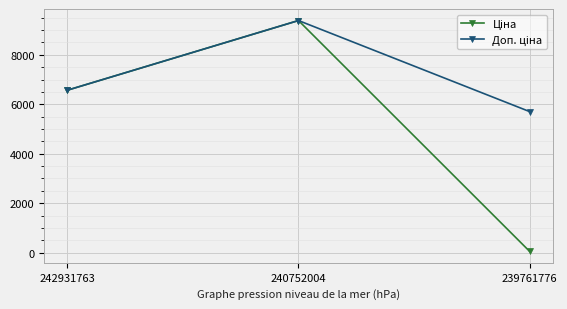

Which category has the lowest value across all series?

239761776